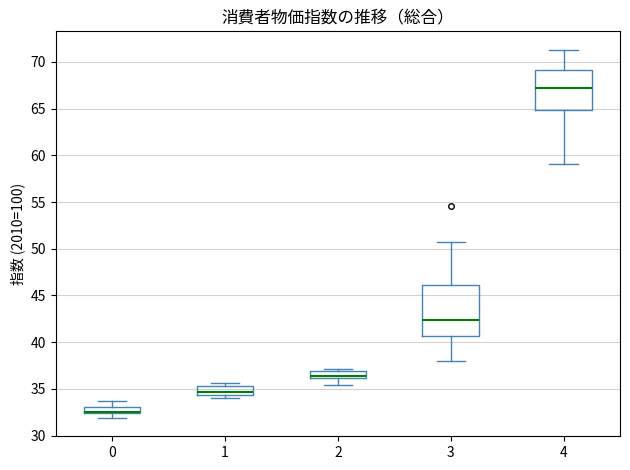

Where is the lower edge of the box at x = 0 on the y-axis? The values are not printed on the chart, so give them approximately, as read against the axis.

32.5